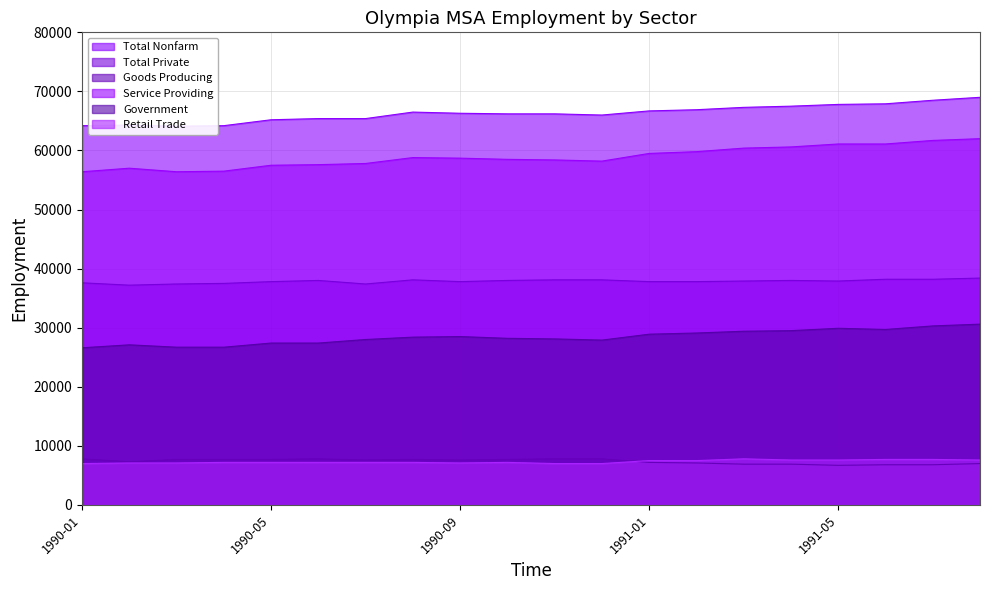

At which category is the sum across all series the highest?

1991-08